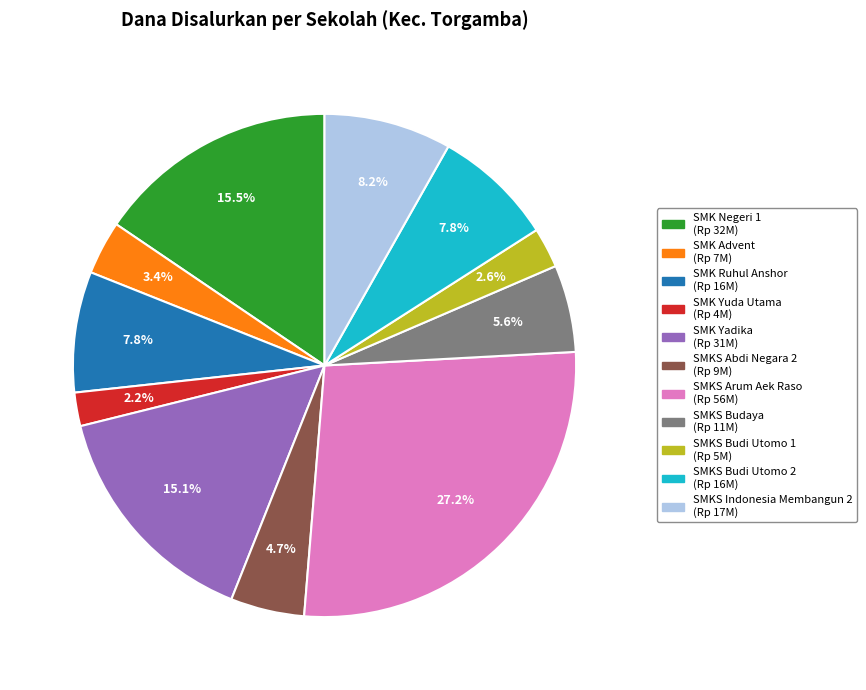

Is there any slice that represents more than half of the pie?

No